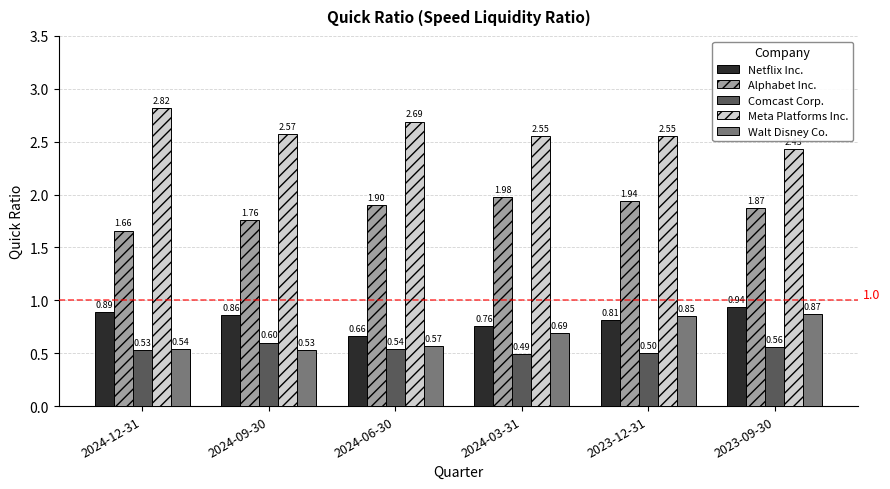

At which category is the sum across all series the highest?

2023-09-30